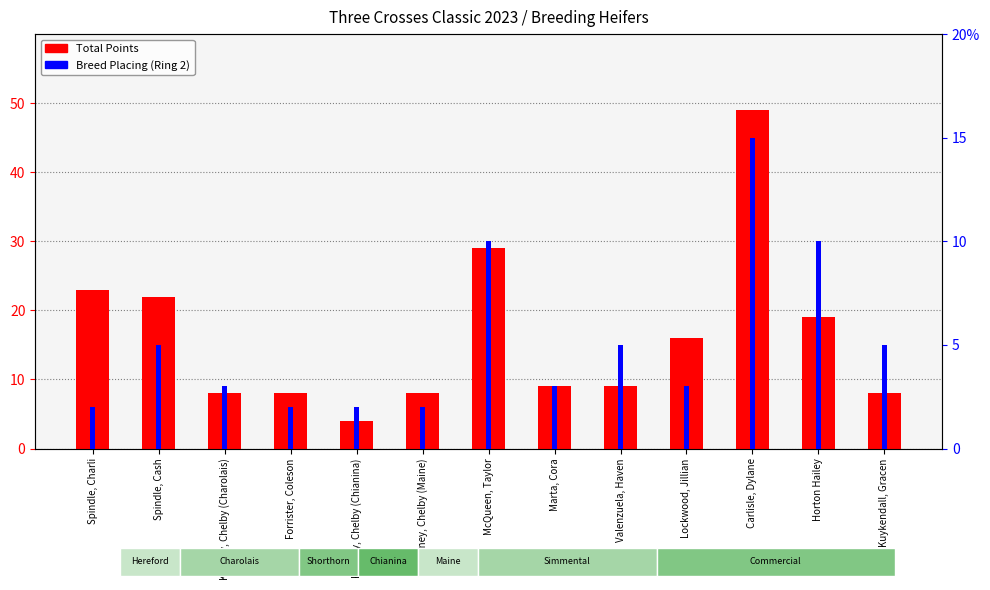

Reading left to right, what are all the values shown in this chart?

Total Points: 23	22	8	8	4	8	29	9	9	16	49	19	8
Breed Placing (Ring 2): 2	5	3	2	2	2	10	3	5	3	15	10	5